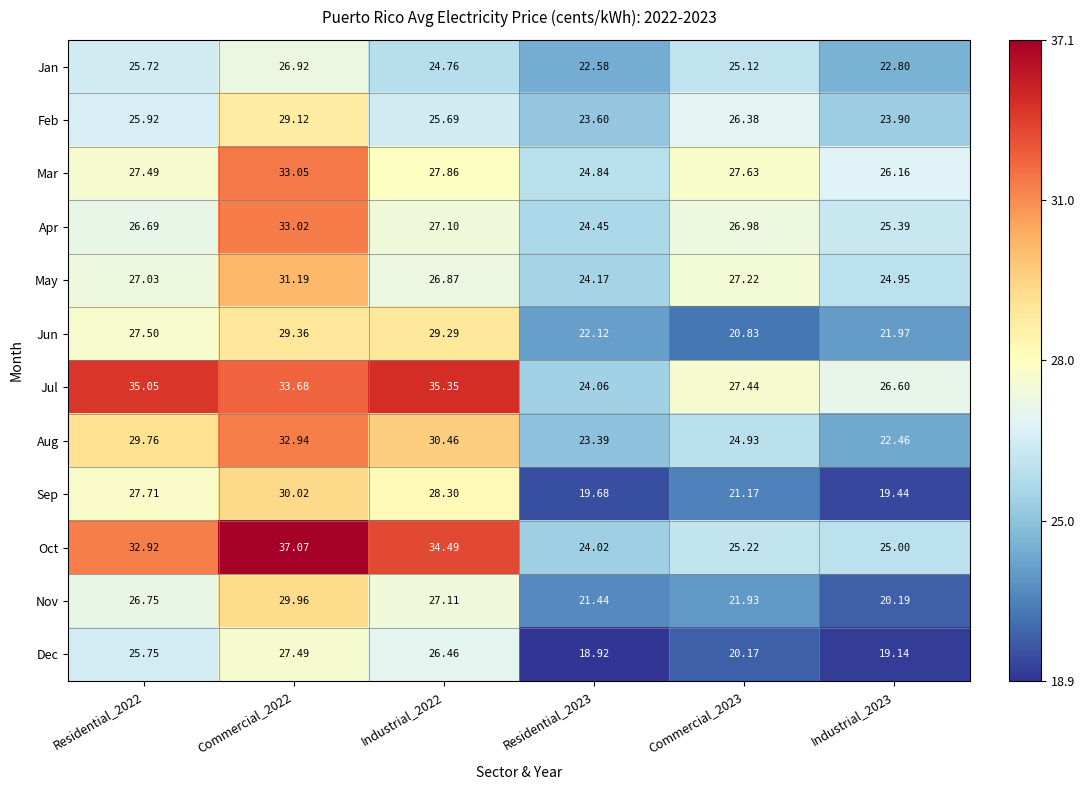

Which series has the widest spread of values?

Oct